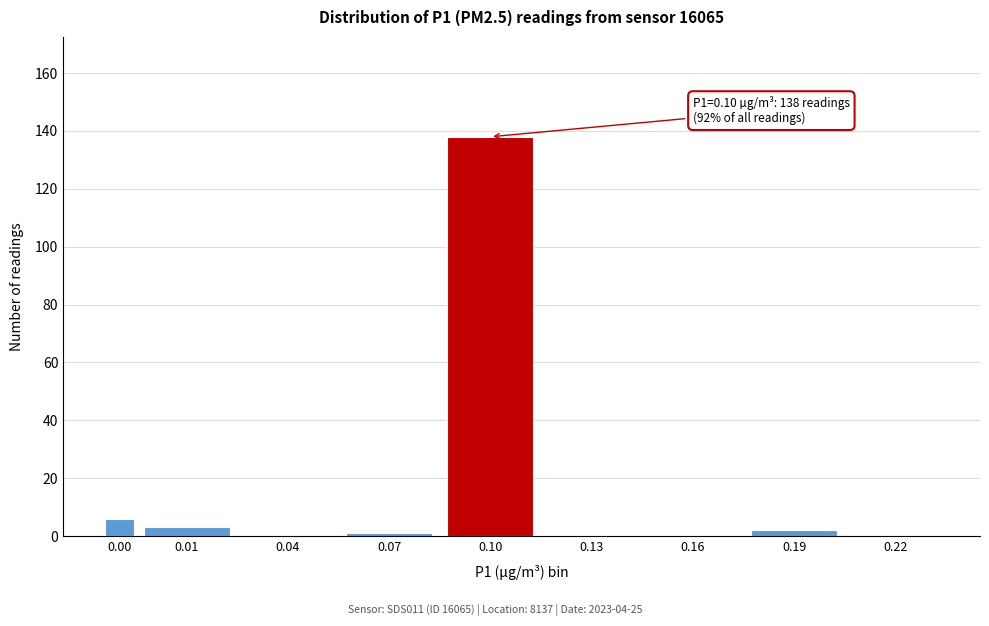

Reading left to right, what are all the values shown in this chart?

0.00=6	0.01=3	0.04=0	0.07=1	0.10=138	0.13=0	0.16=0	0.19=2	0.22=0